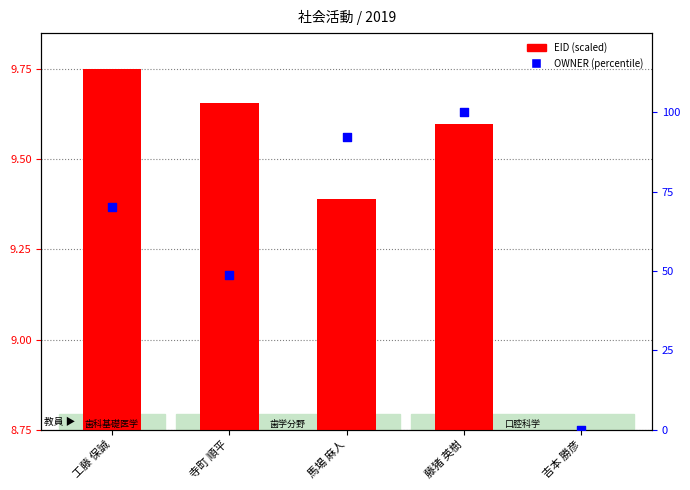

Which series has the widest spread of Y values?

OWNER (percentile)